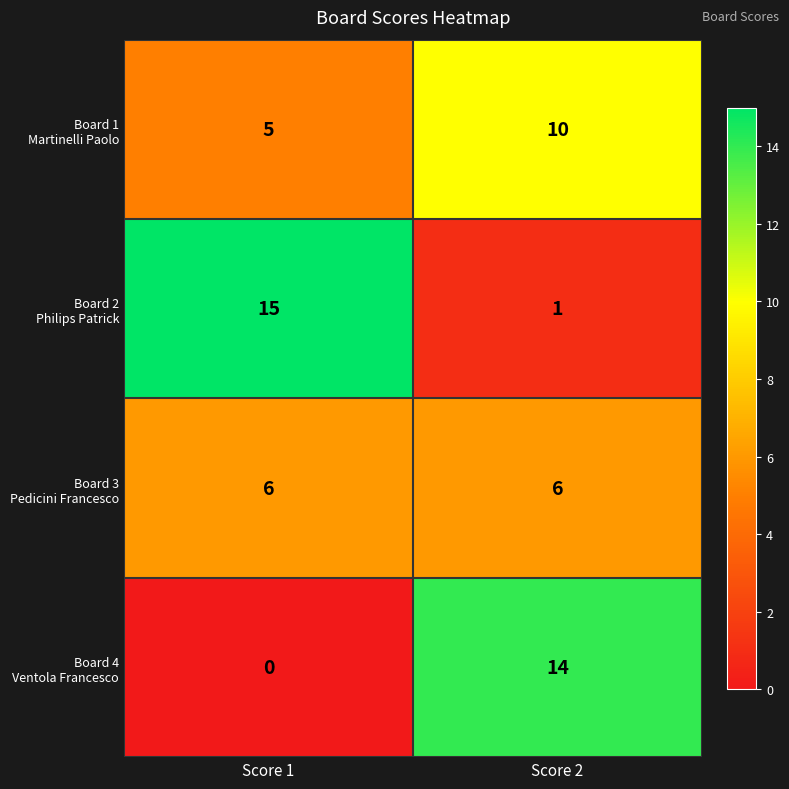

What is the difference between the highest and lowest values at Score 2?

13